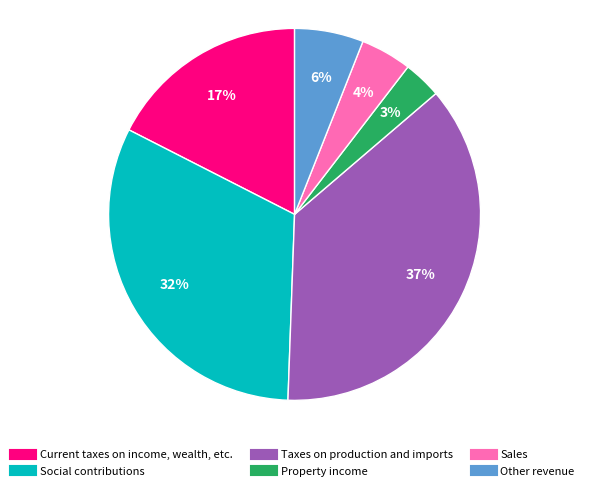

Is there a majority slice in this chart?

No